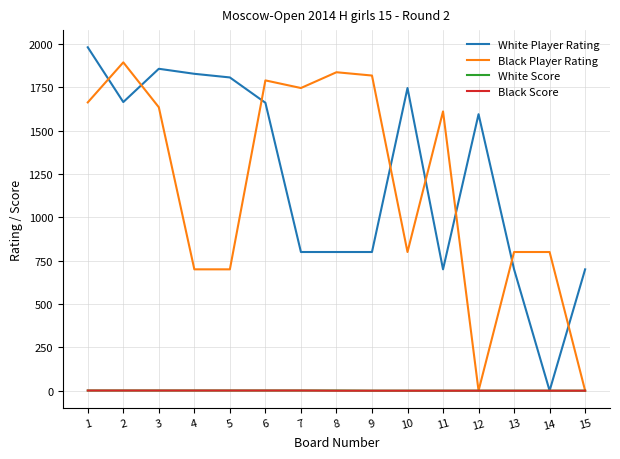

Which series changed the most between 8 and 12?

Black Player Rating